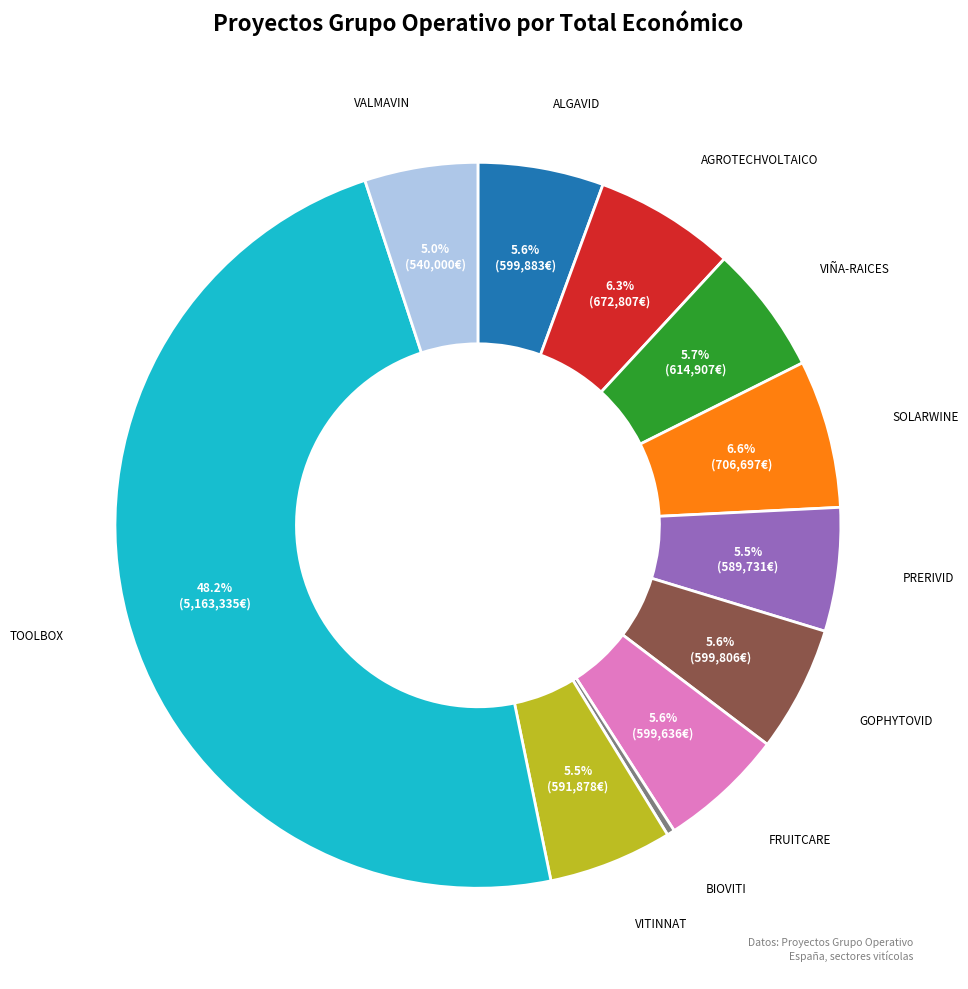

Does any single category account for the majority?

No